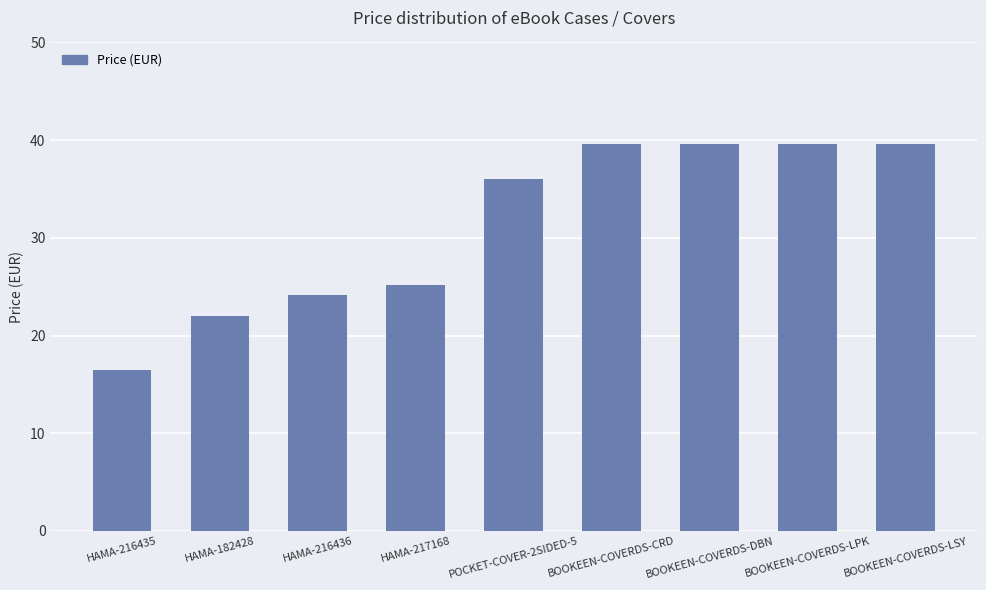

Count the number of categories in the chart.

9